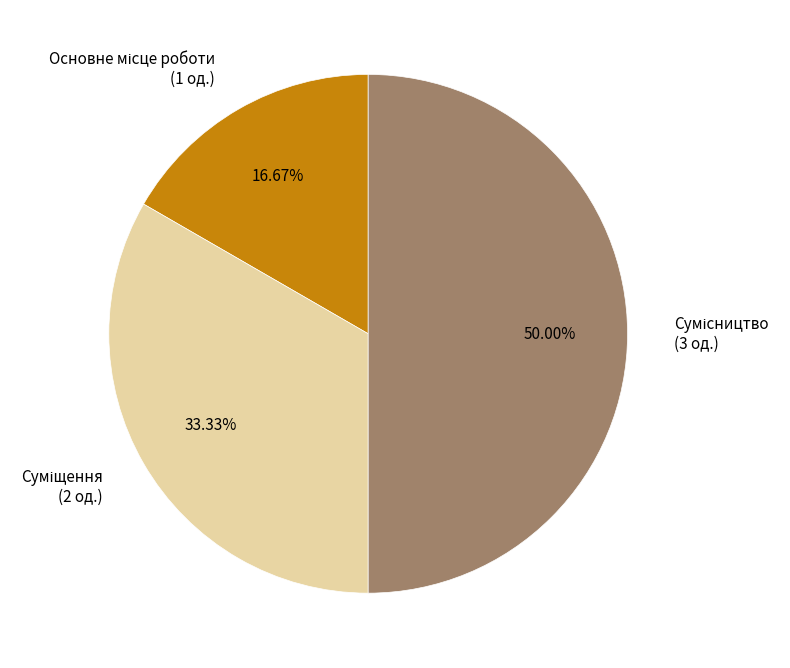

What percentage is the Основне місце роботи slice, to the nearest percent?

17%